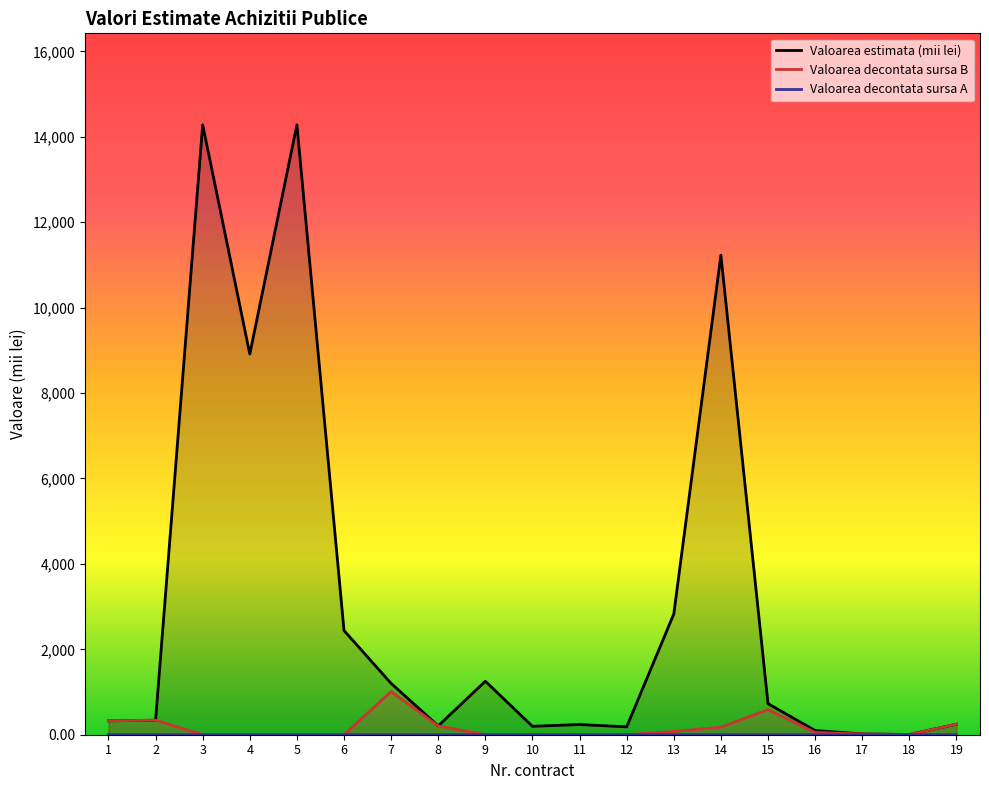

List the series in order of their peak value, highest first.

Valoarea estimata (lei), Valoarea decontata sursa B, Valoarea decontata sursa A